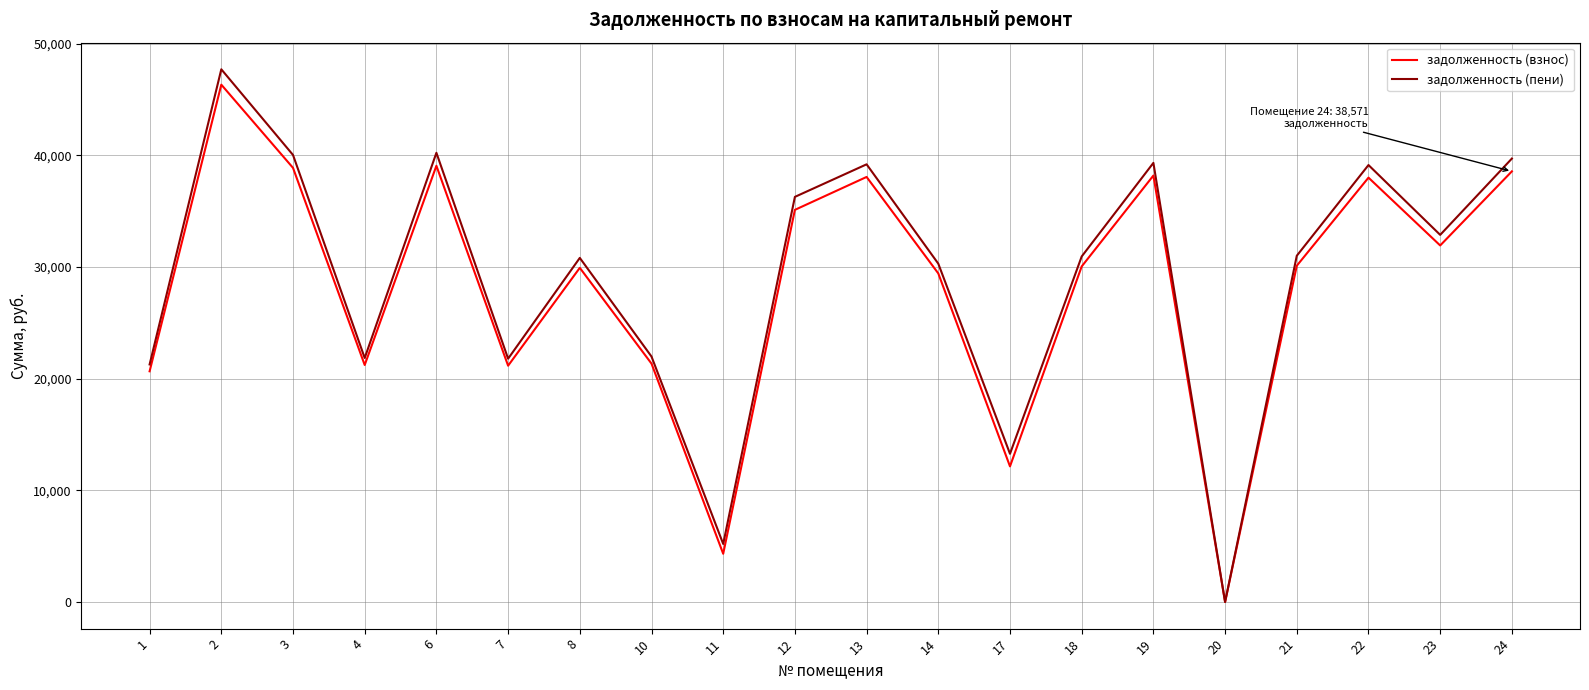

True or false: задолженность (пени) has a value of 32882.8 at 23.

True